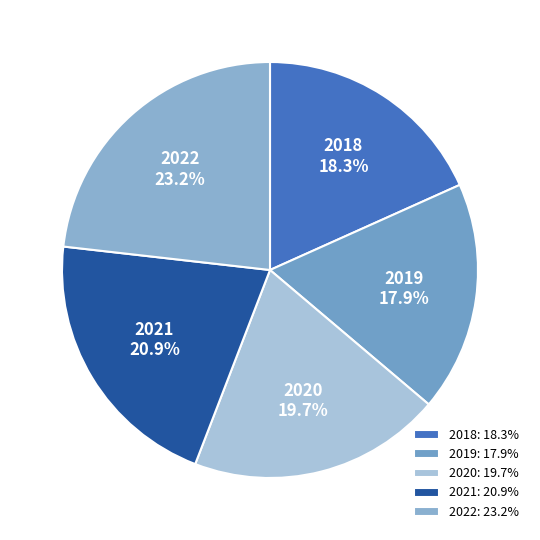

Approximately how many times larger is the value at 2021 compared to 2022?

0.9